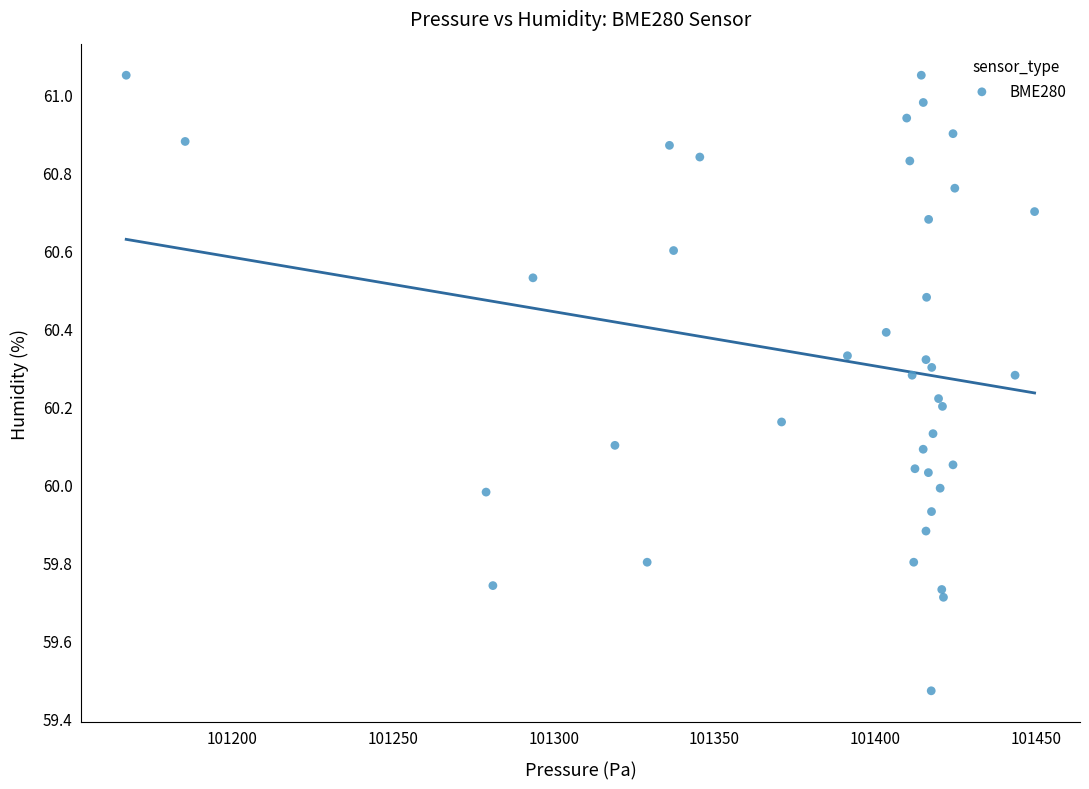

What is the range of Y values (max minus min)?

1.6